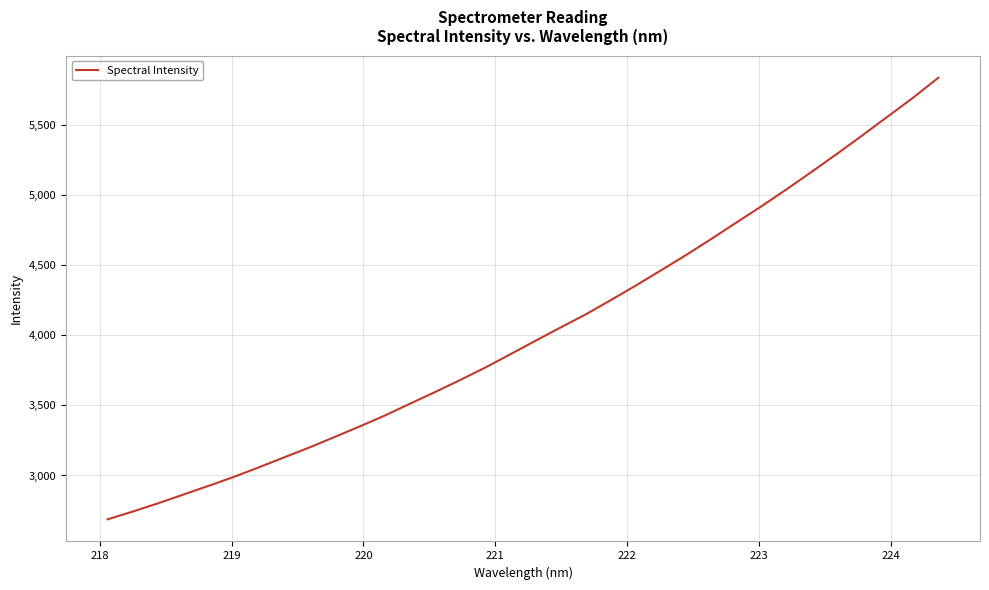

What is the greatest value displayed?

5833.8